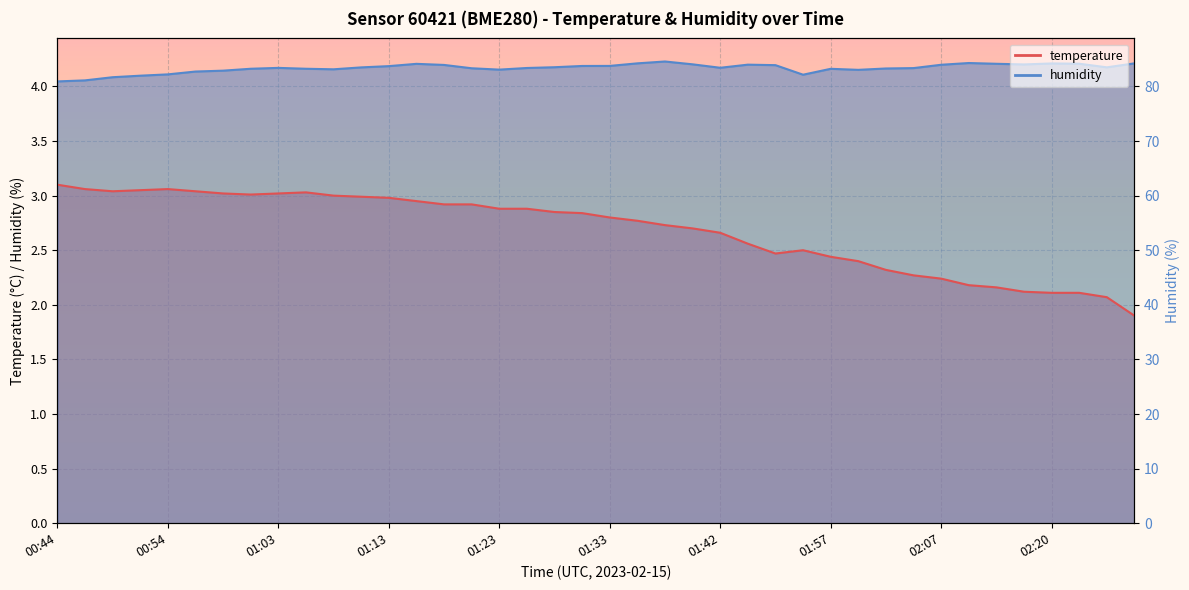

What is the difference between the highest and lowest values at 01:33?

1.4